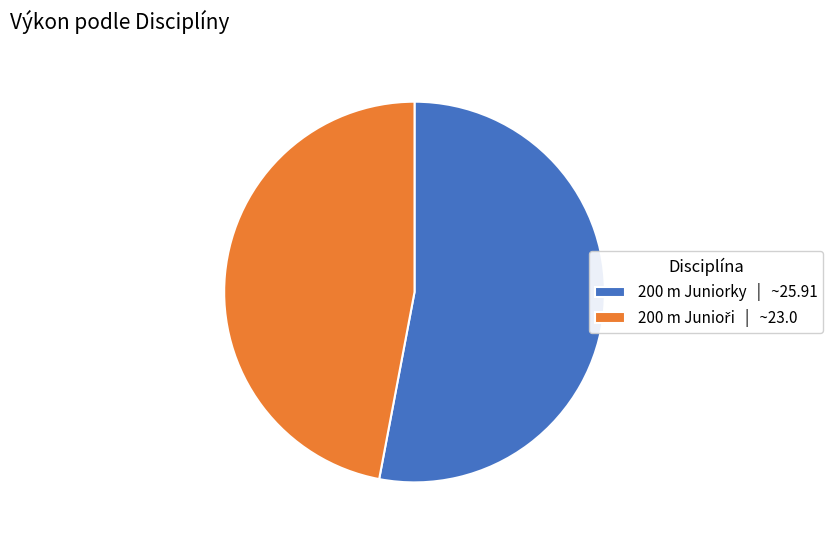

Is there any slice that represents more than half of the pie?

Yes